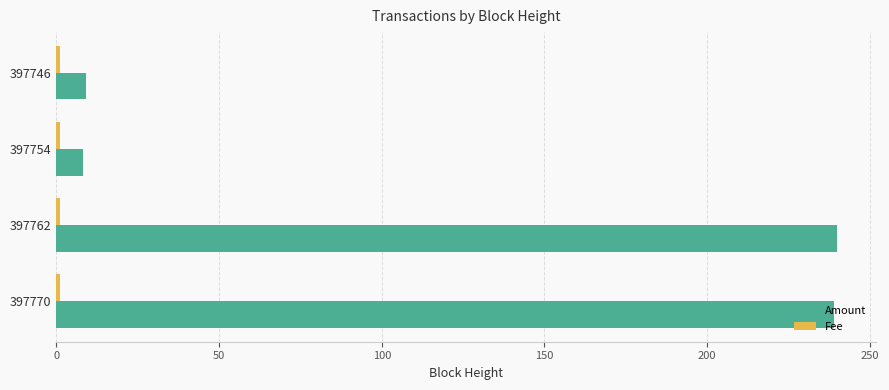

At how many categories does at least one series exceed 214?

2